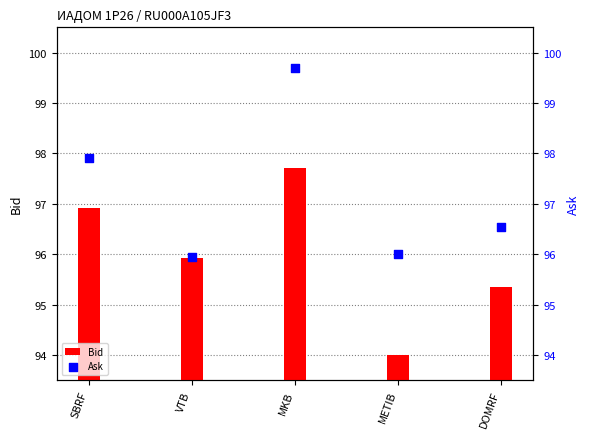

What is the ratio of the value at METIB to the value at VTB?

1.0